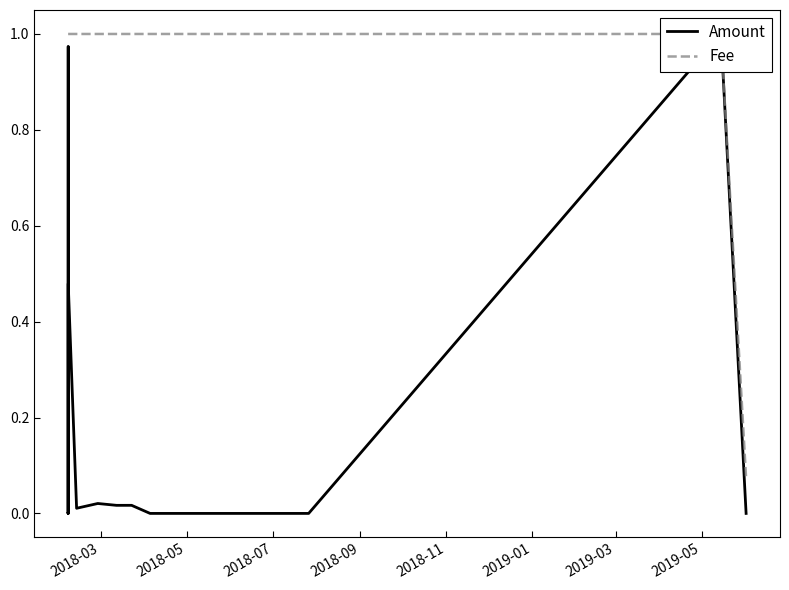

Rank the series at 2018-09 from highest to lowest value.

Fee, Amount